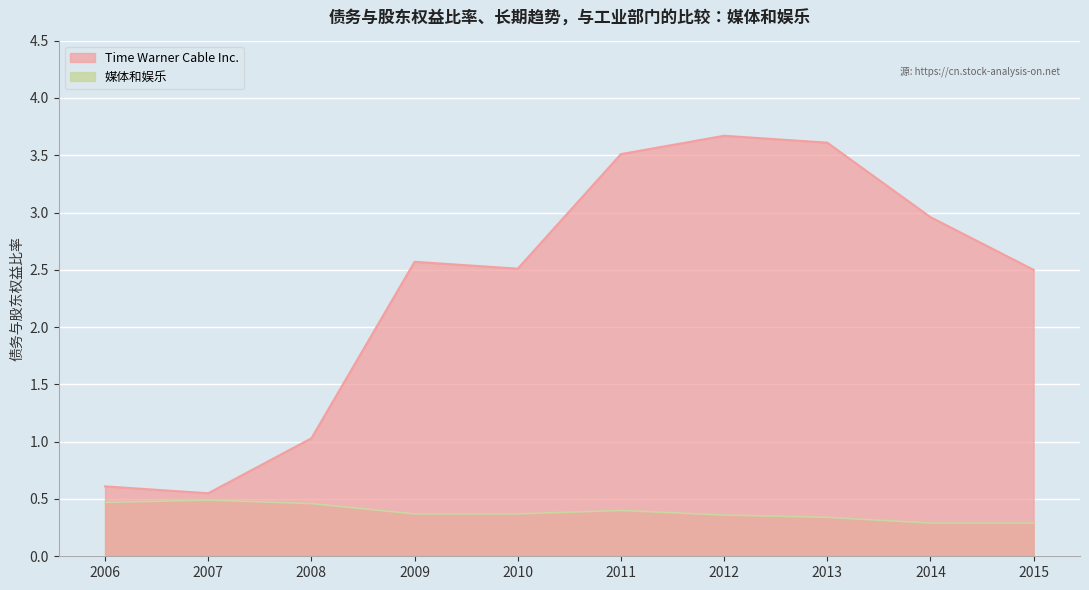

What are all the series names shown in the legend?

Time Warner Cable Inc., 媒体和娱乐